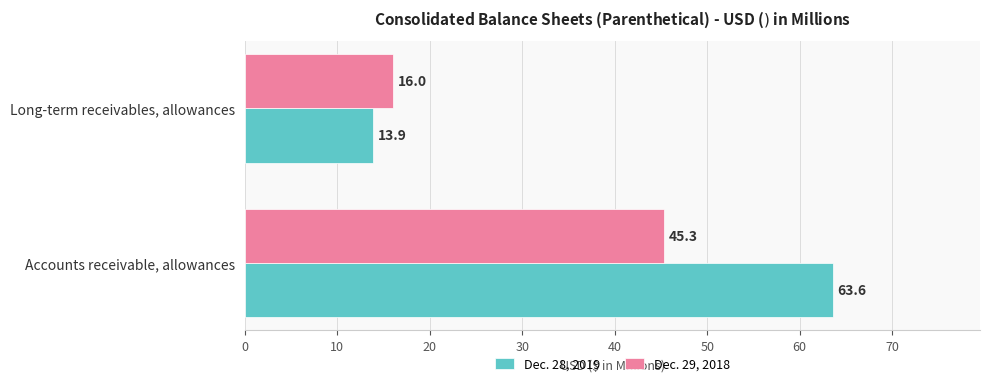

At which category is the sum across all series the highest?

Accounts receivable, allowances